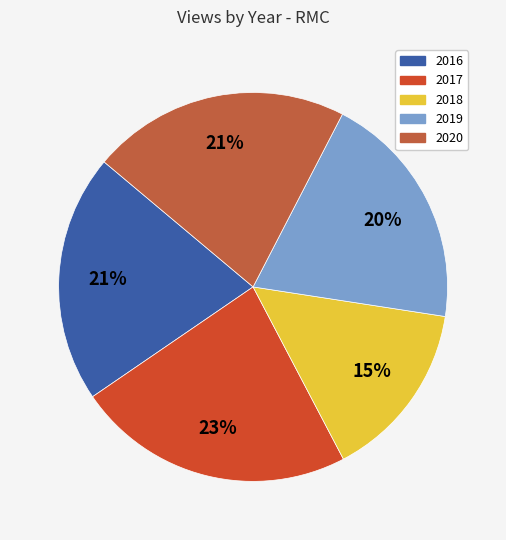

How many slices are in this pie chart?

5